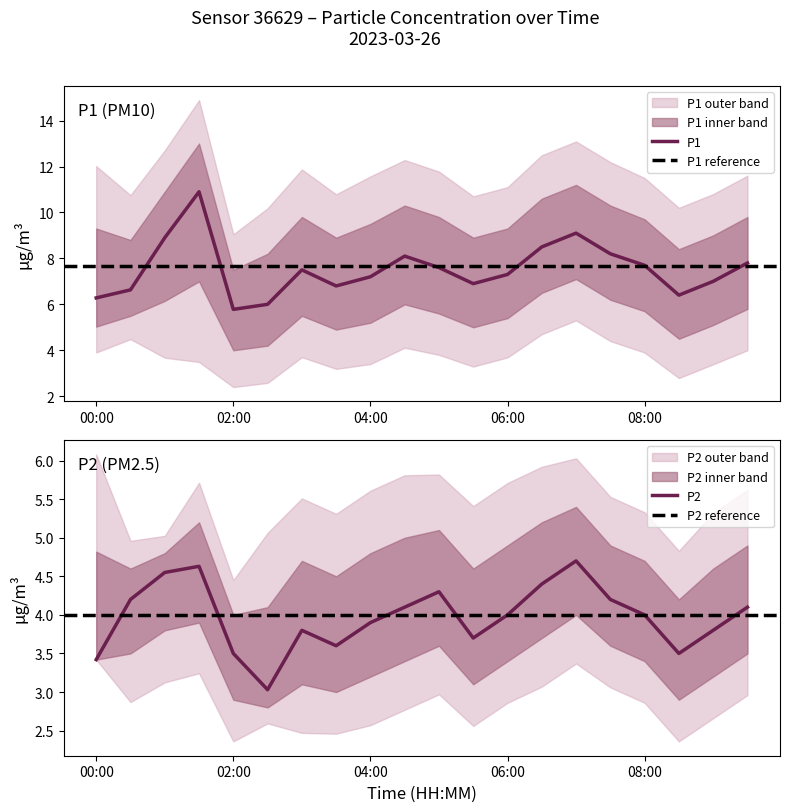

The P1_lower series shows 7.0 at 01:30. True or false?

True